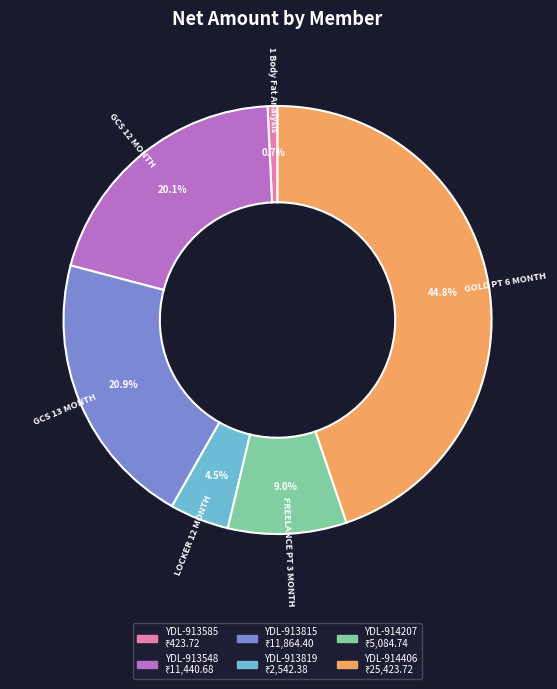

Which has a higher value, YDL-913815 or YDL-913585?

YDL-913815